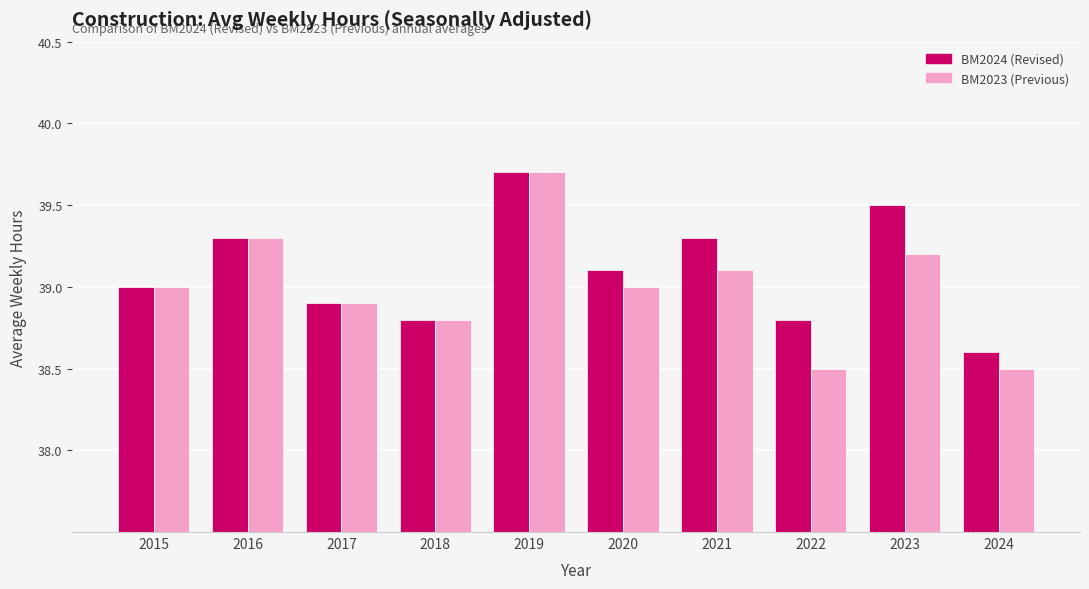

Rank the series at 2023 from lowest to highest value.

BM2023 (Previous), BM2024 (Revised)